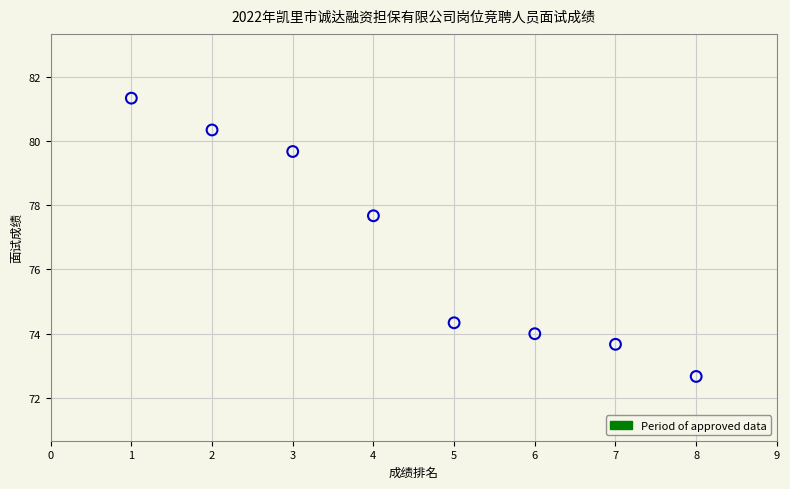

What Y value in the scatter plot is closest to 77?

77.7